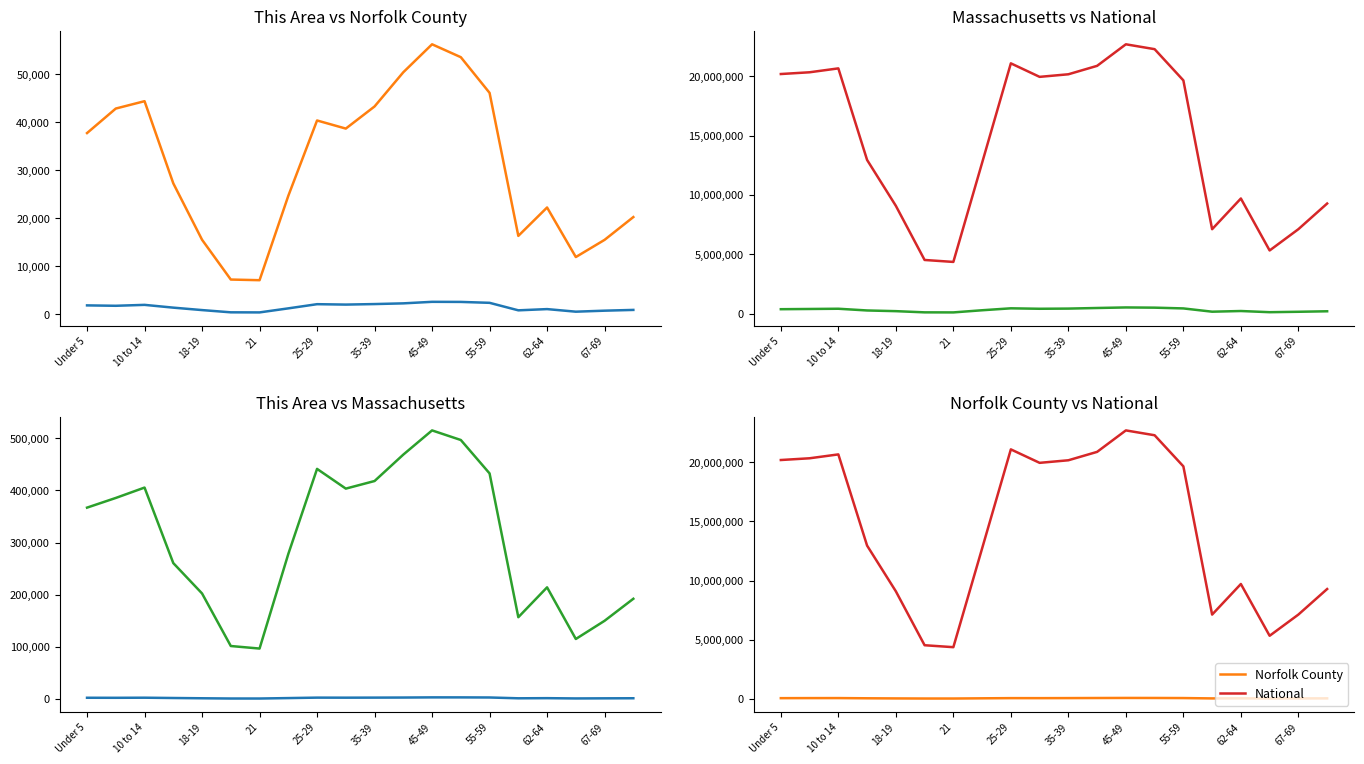

Which series has the largest total across all categories?

National